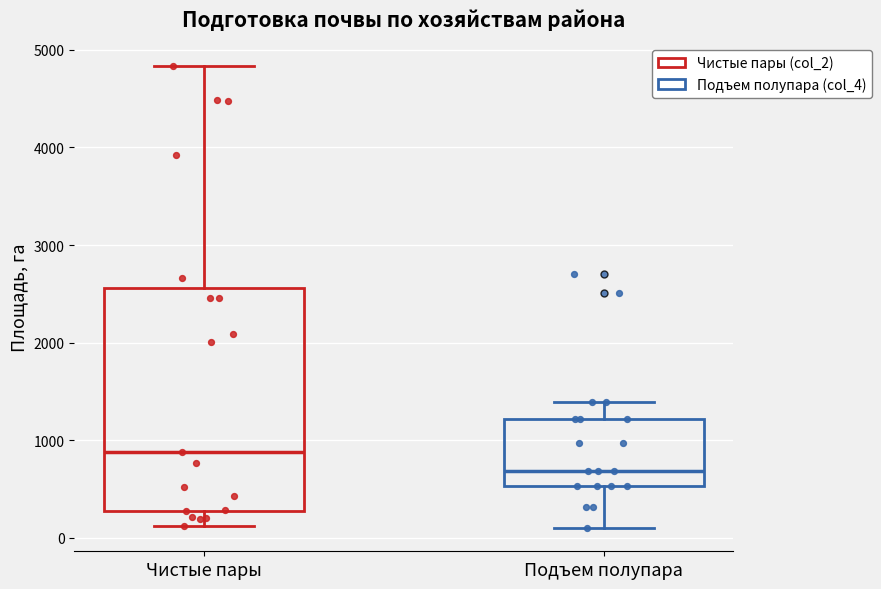

Where is the upper edge of the box for Чистые пары on the y-axis? The values are not printed on the chart, so give them approximately, as read against the axis.

2600